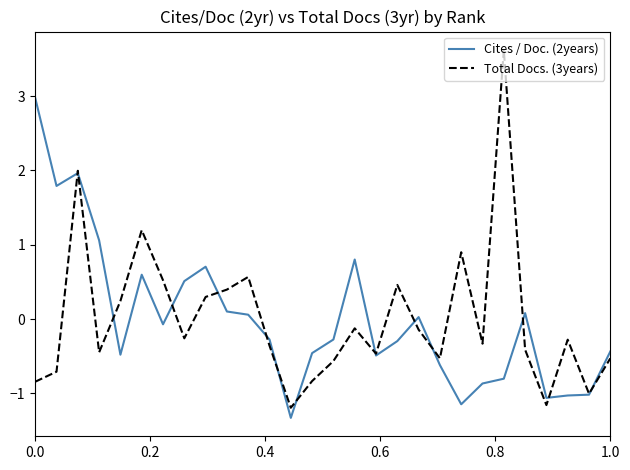

What is the difference between the second highest and second lowest values in the Cites / Doc. (2years) series?

3.1